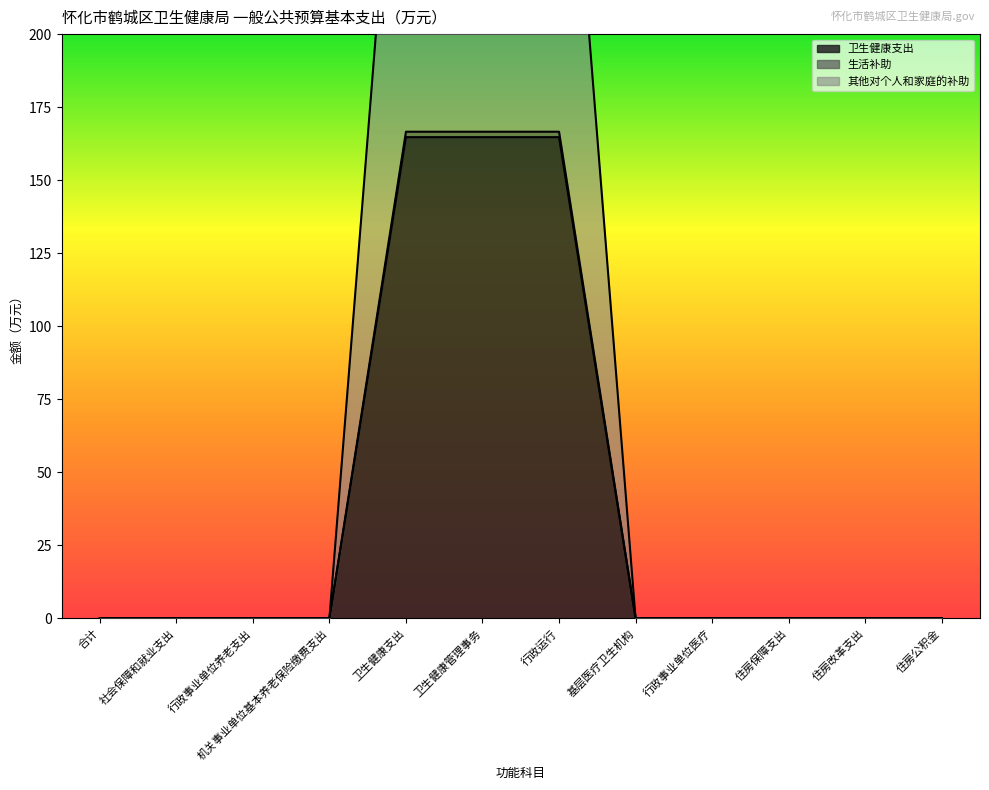

Is the value of 其他对个人和家庭的补助 at 住房保障支出 greater than the value of 卫生健康支出 at 合计?

No